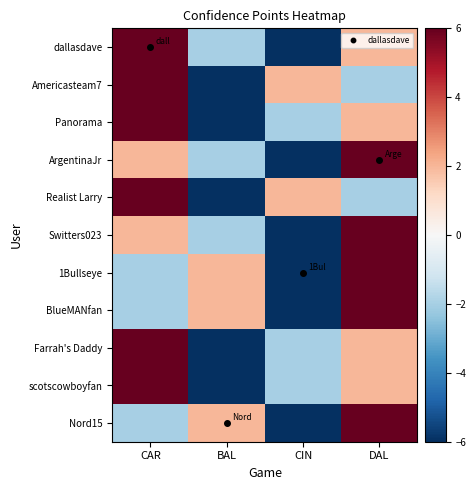

What is the smallest value displayed?

-6